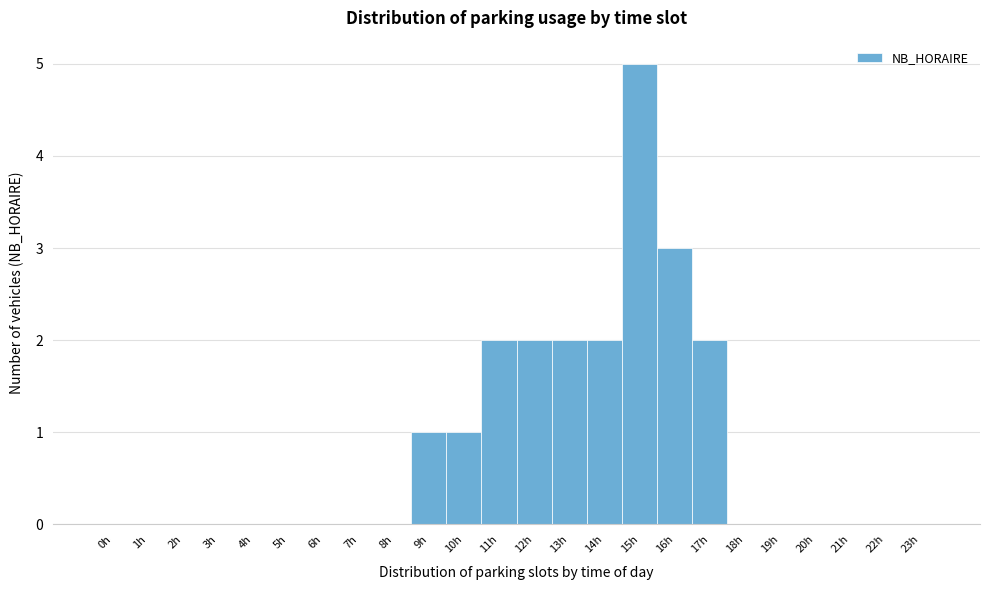

Over which range of the x-axis is the bar tallest?

14.5 to 15.5